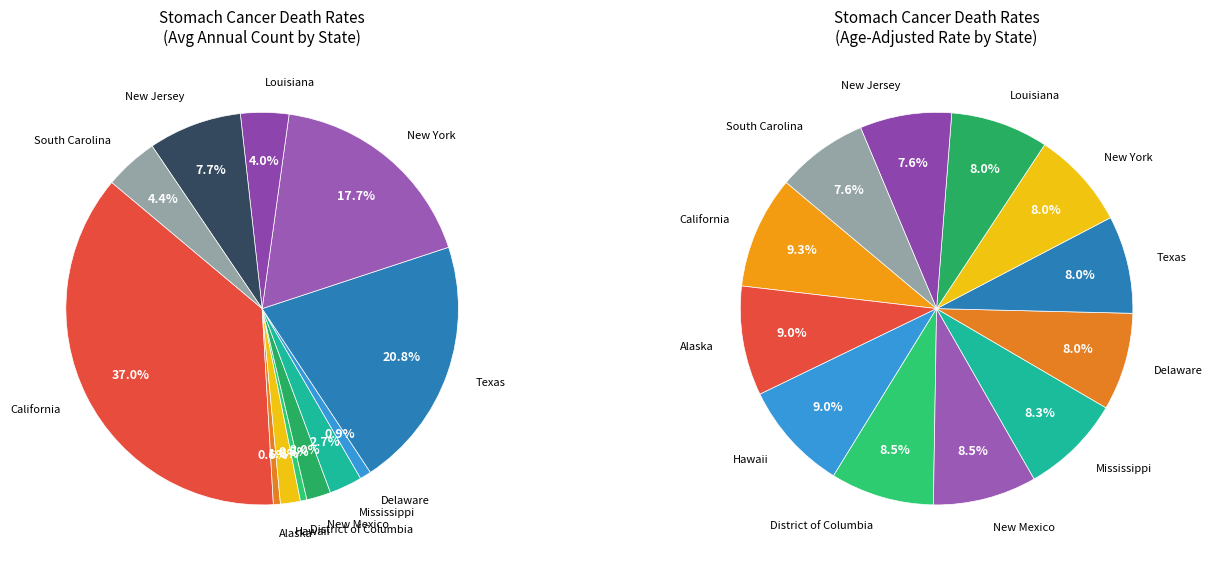

True or false: Texas accounts for 14% of the total.

False